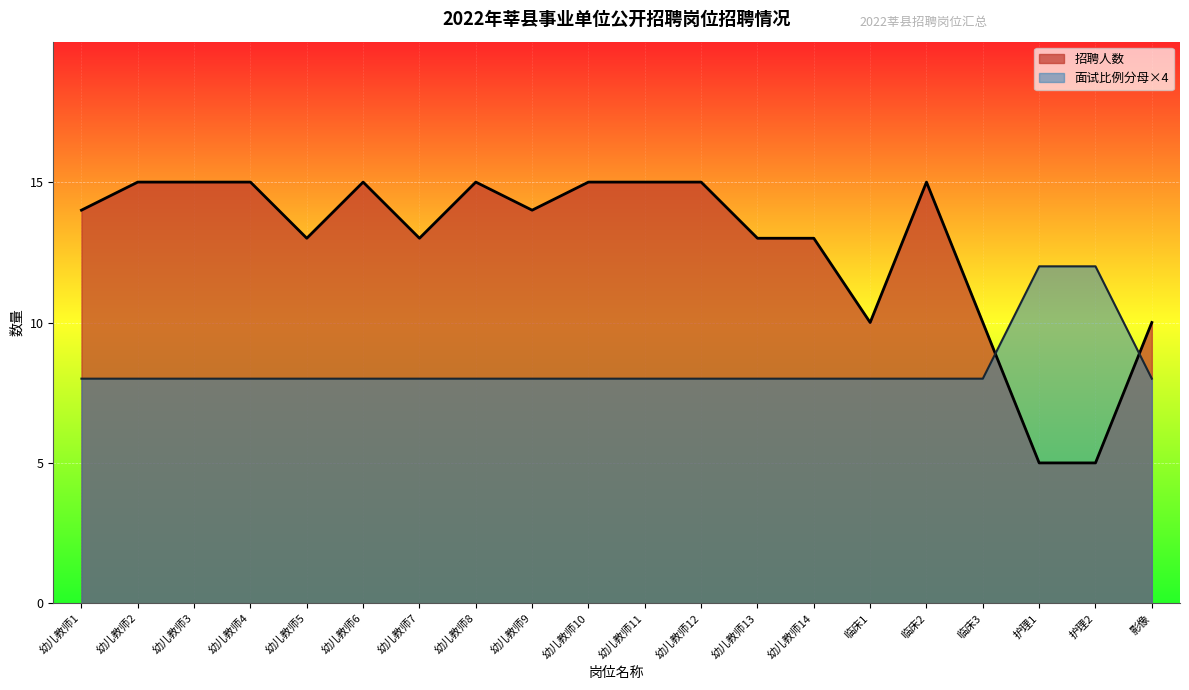

Rank the categories by 面试比例分母 value from highest to lowest.

护理1, 护理2, 幼儿教师1, 幼儿教师2, 幼儿教师3, 幼儿教师4, 幼儿教师5, 幼儿教师6, 幼儿教师7, 幼儿教师8, 幼儿教师9, 幼儿教师10, 幼儿教师11, 幼儿教师12, 幼儿教师13, 幼儿教师14, 临床1, 临床2, 临床3, 影像